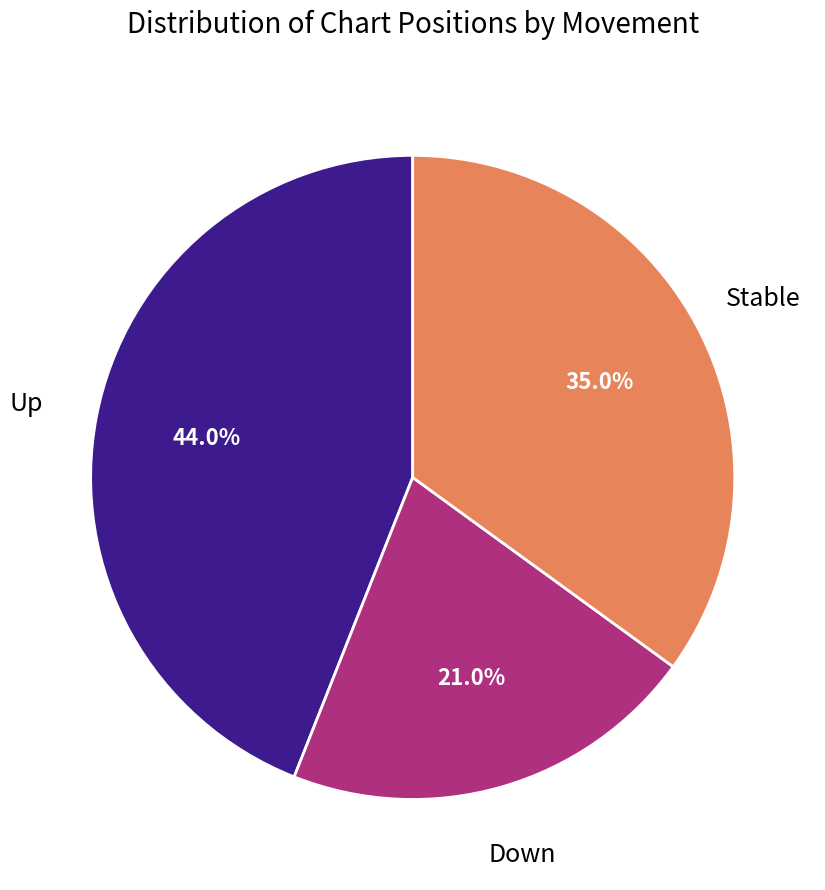

Is there any slice that represents more than half of the pie?

No